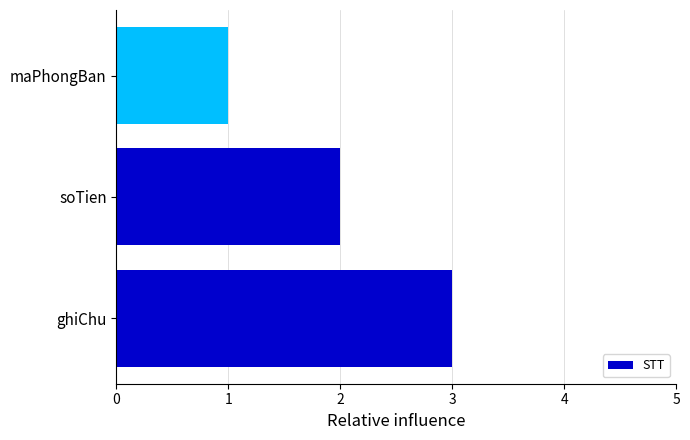

Rank the categories by value from lowest to highest.

maPhongBan, soTien, ghiChu